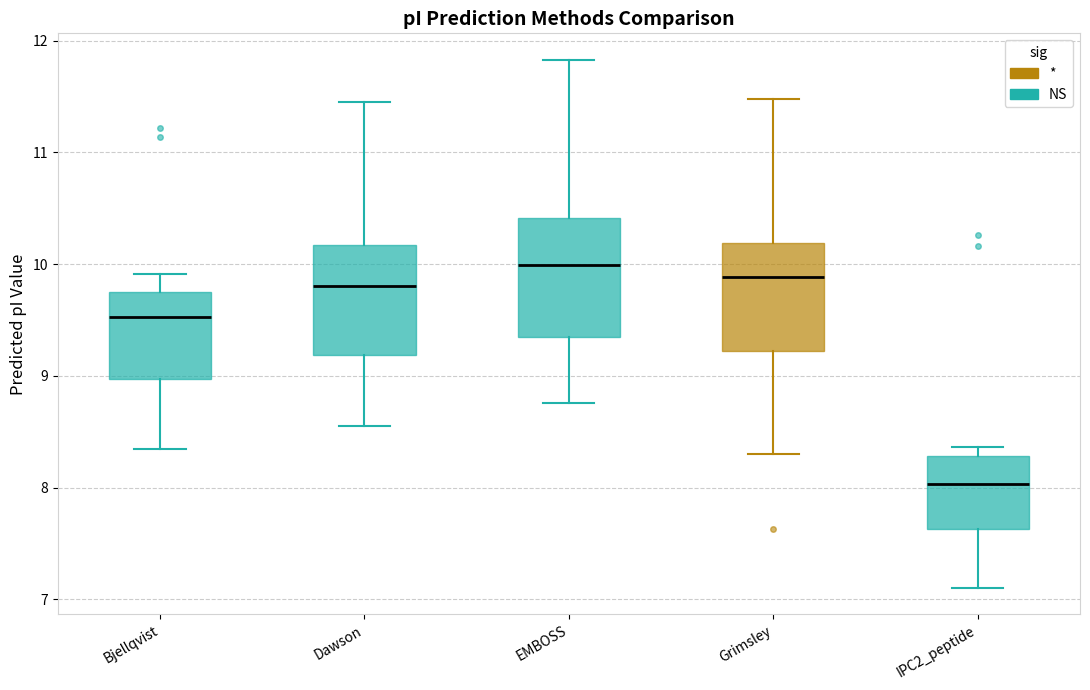

Where is the upper edge of the box for IPC2_peptide on the y-axis? The values are not printed on the chart, so give them approximately, as read against the axis.

8.3